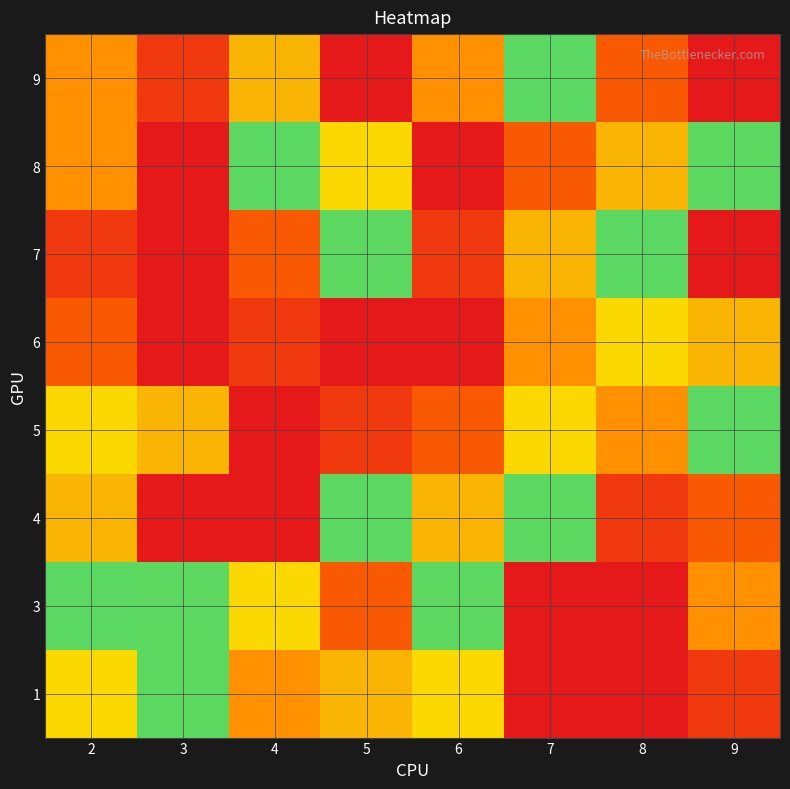

At how many categories does at least one series exceed 1?

8